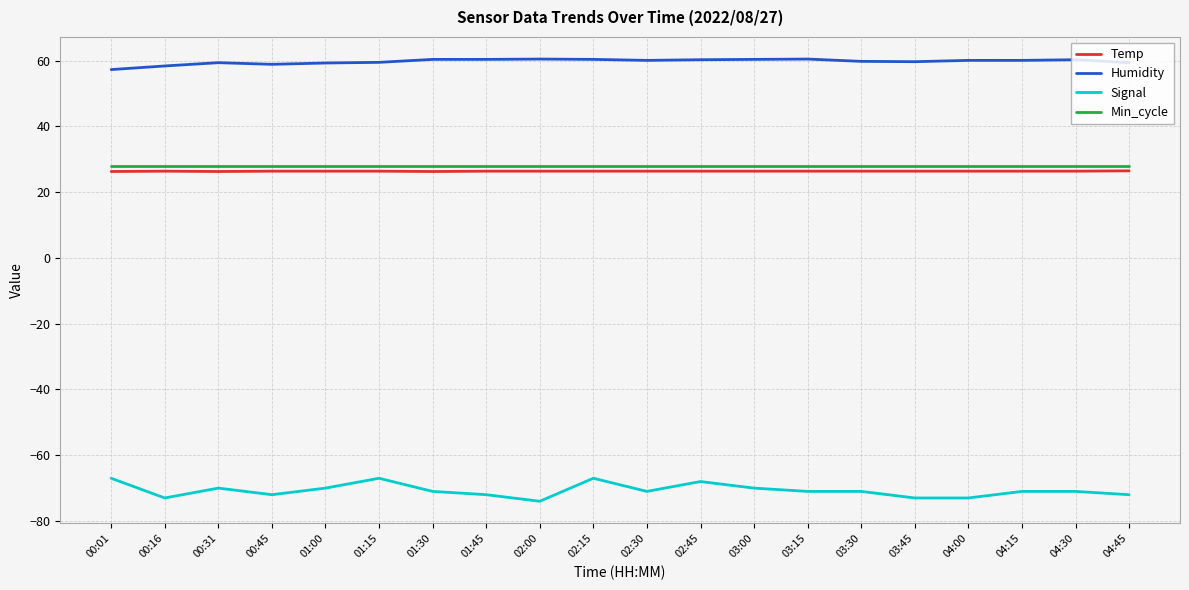

What is the total value across all series at 03:30?

43.2